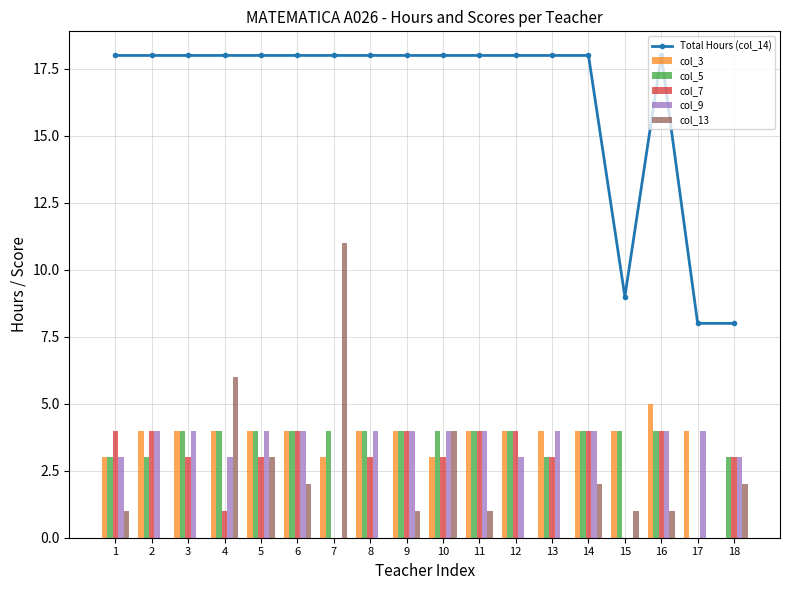

What is the sum of all col_13 values?

35